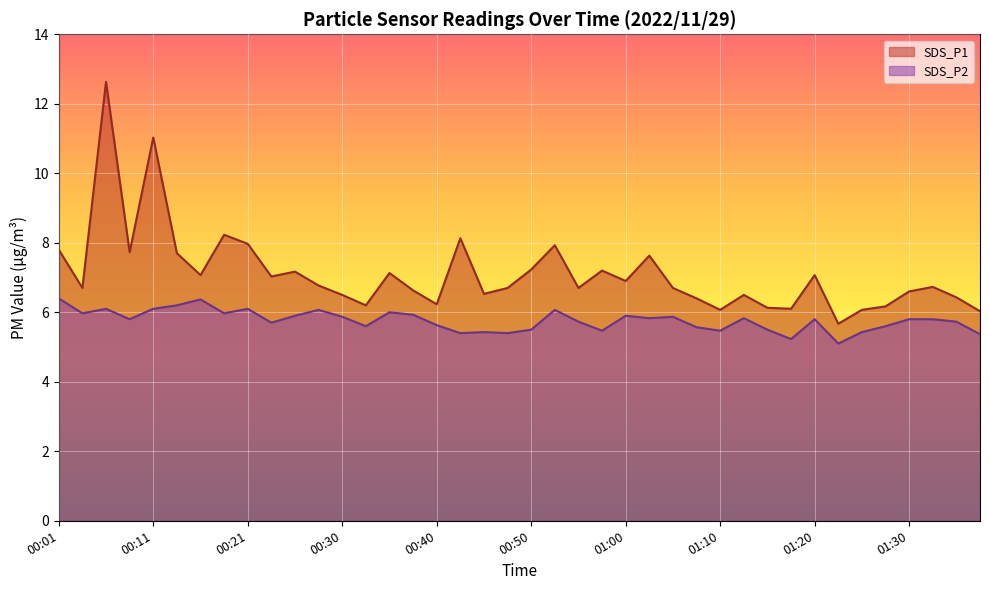

What is the sum of the SDS_P1 values at 00:11 and 00:30?

17.5